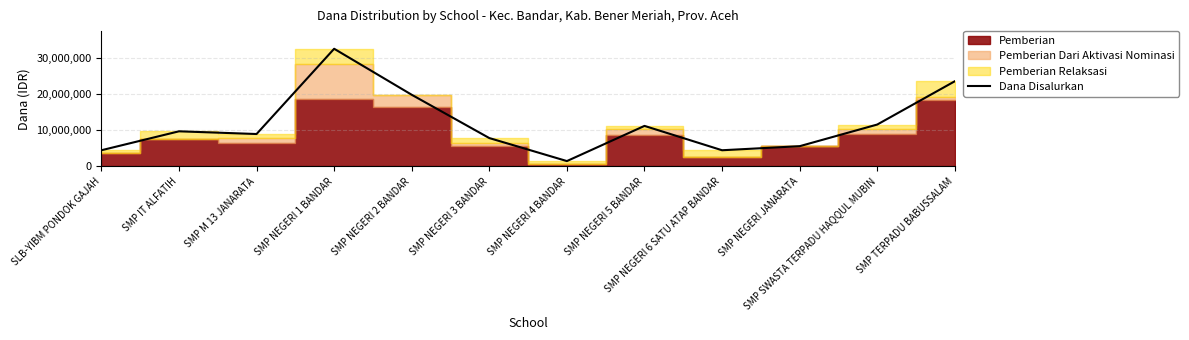

True or false: the data shows 4461351 at SMP NEGERI 5 BANDAR.

False